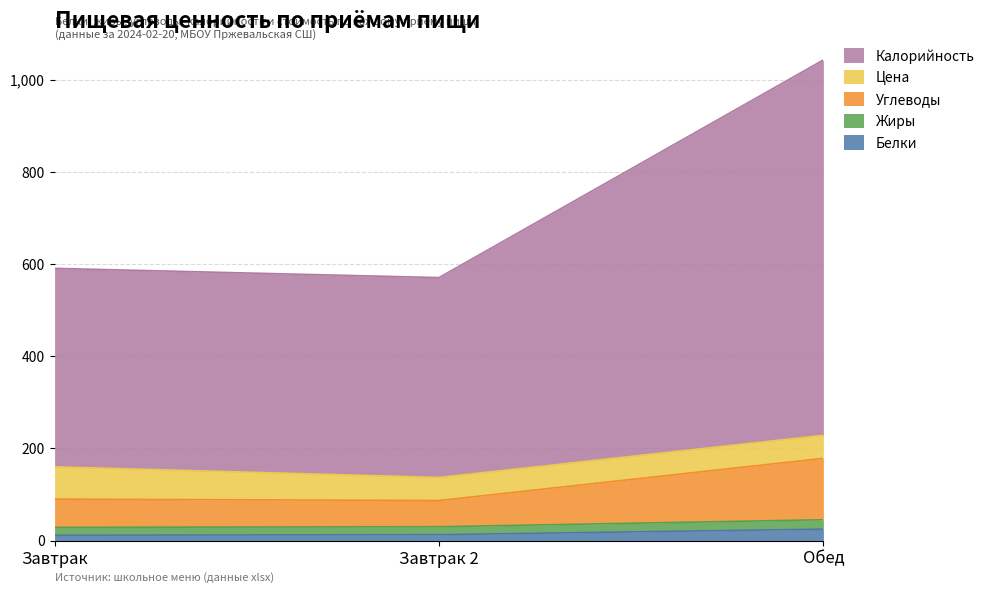

The Белки series shows 24.7 at Обед. True or false?

True